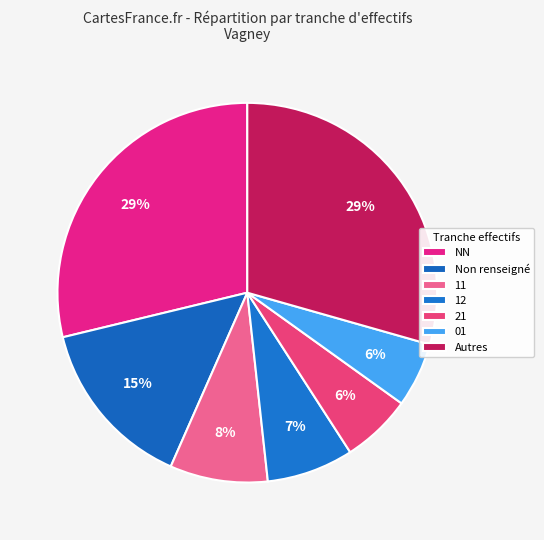

How many slices are in this pie chart?

7